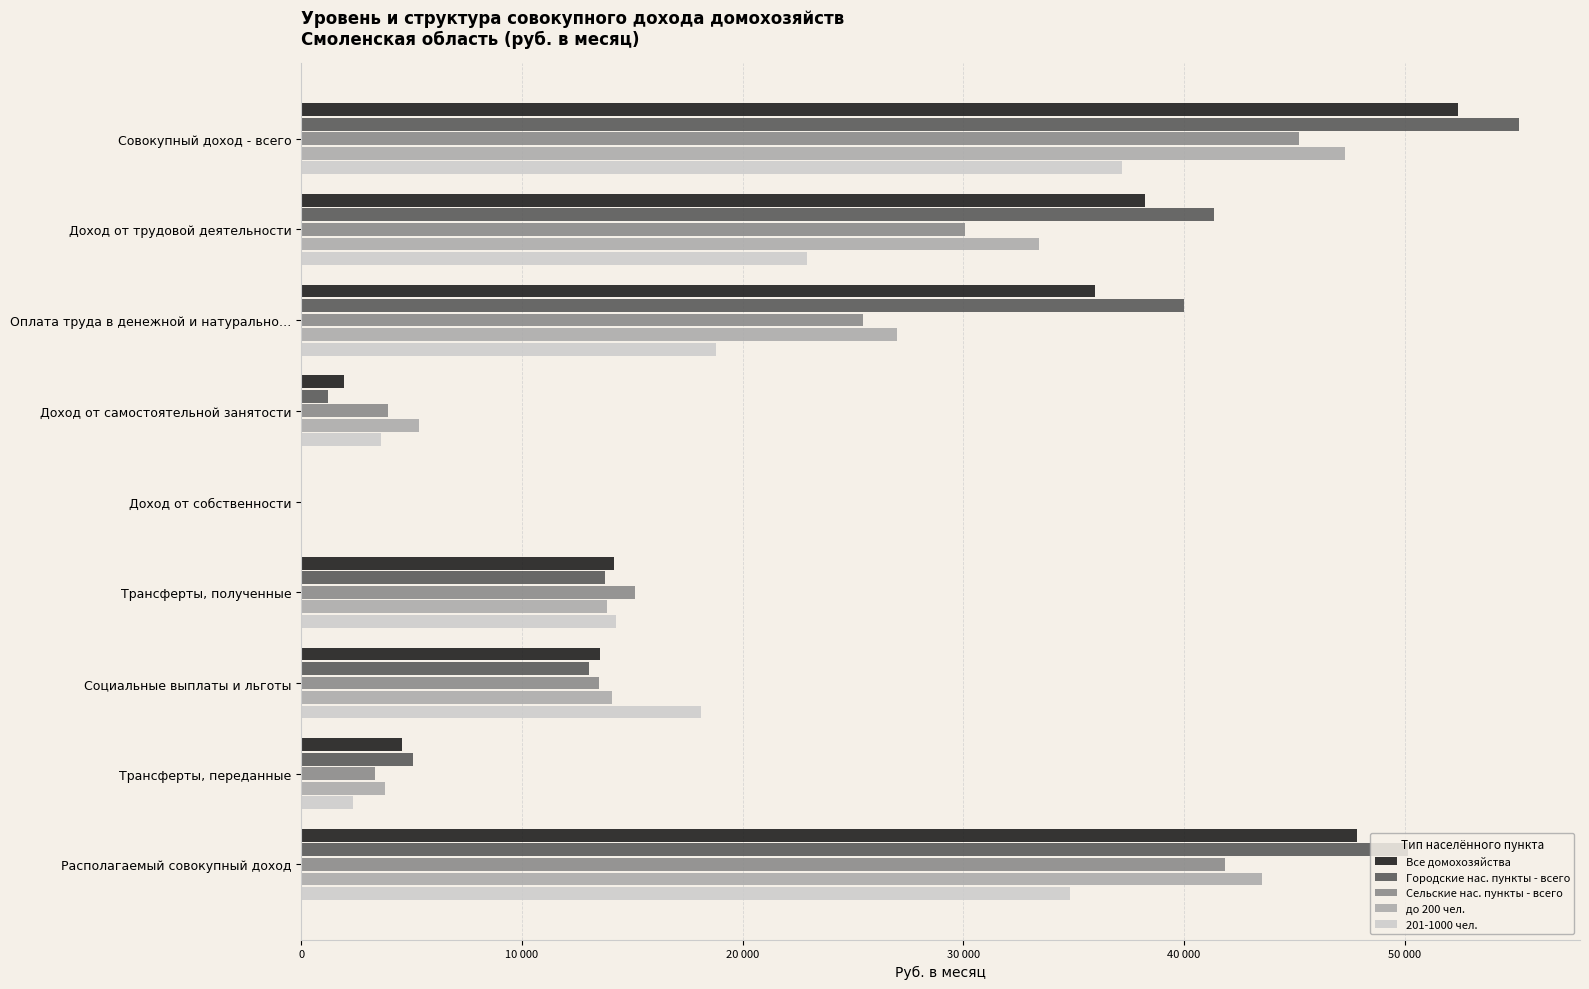

How many values in 201-1000 чел. are above zero?

8